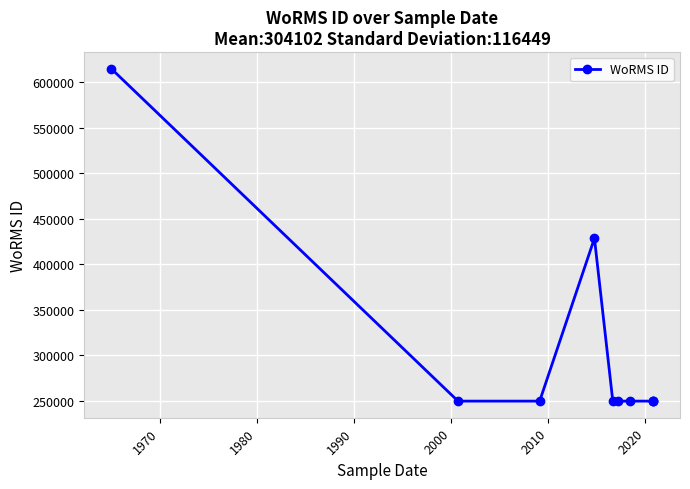

Is this an area chart (filled region under the line)?

No